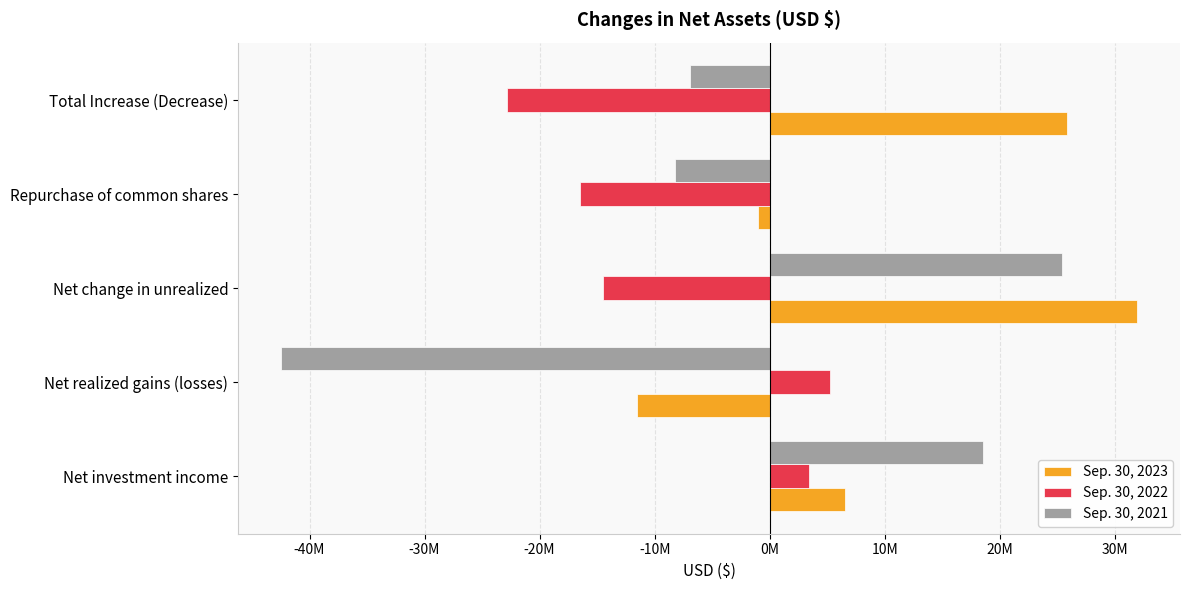

What are all the series names shown in the legend?

Sep. 30, 2023, Sep. 30, 2022, Sep. 30, 2021